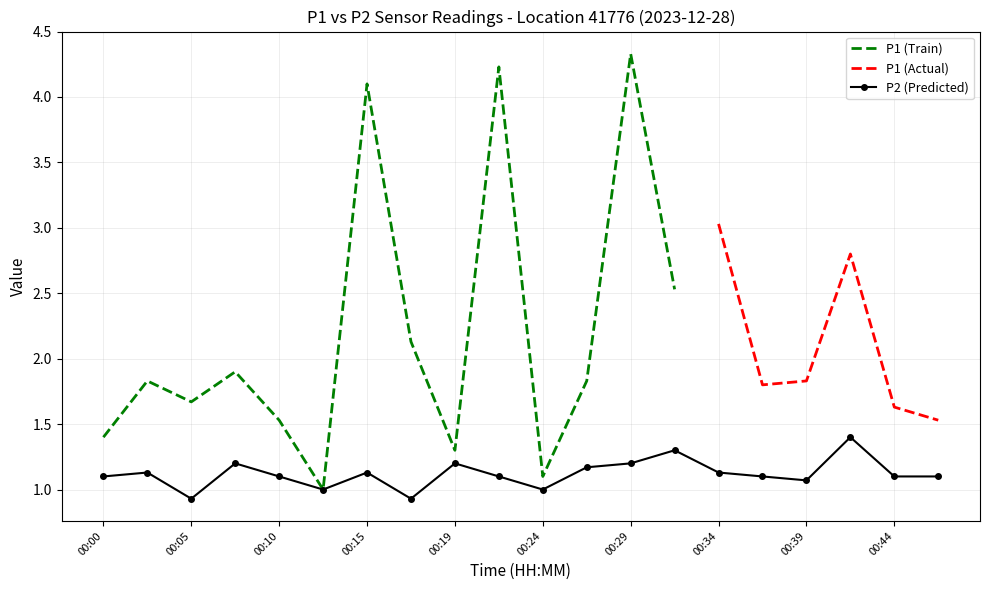

Reading right to left, extract all data points from this chart.

1.1	1.1	1.4	1.1	1.1	1.1	1.3	1.2	1.2	1.0	1.1	1.2	0.9	1.1	1.0	1.1	1.2	0.9	1.1	1.1